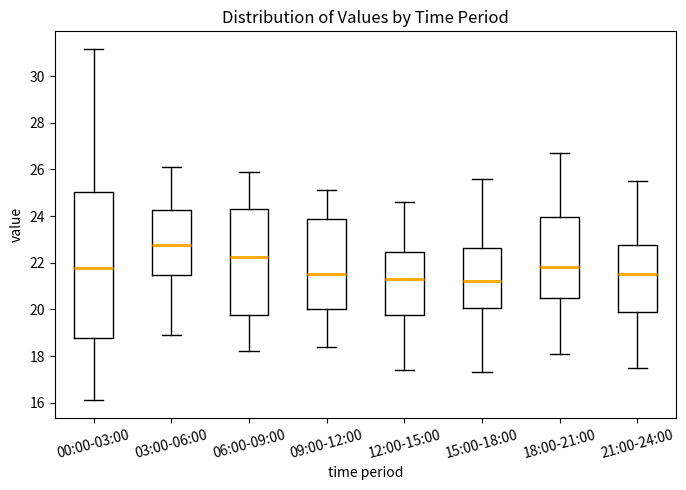

Which box is the tallest, from its lower edge to its upper edge?

00:00-03:00